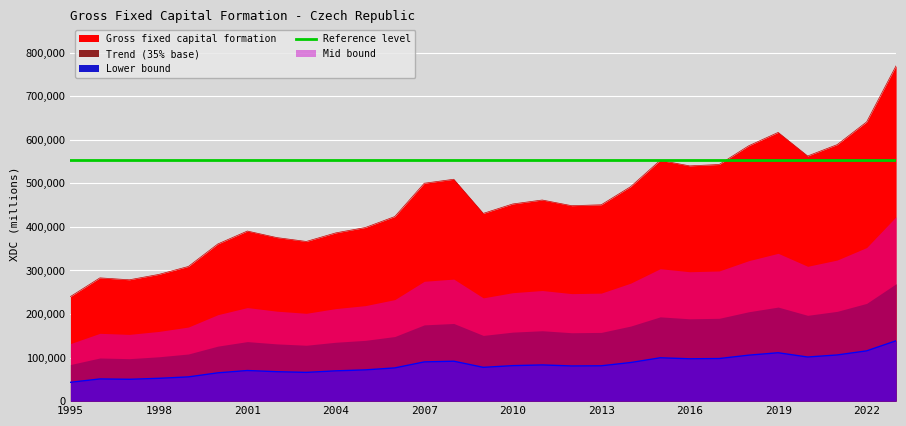

What is the smallest value displayed?

240044